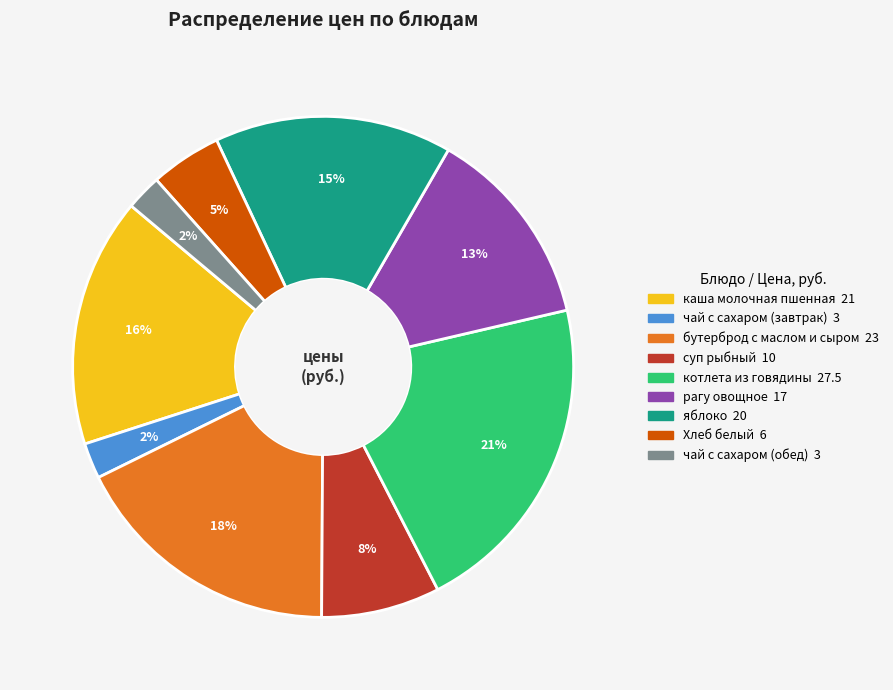

Is it true that яблоко is 15% of the pie?

True